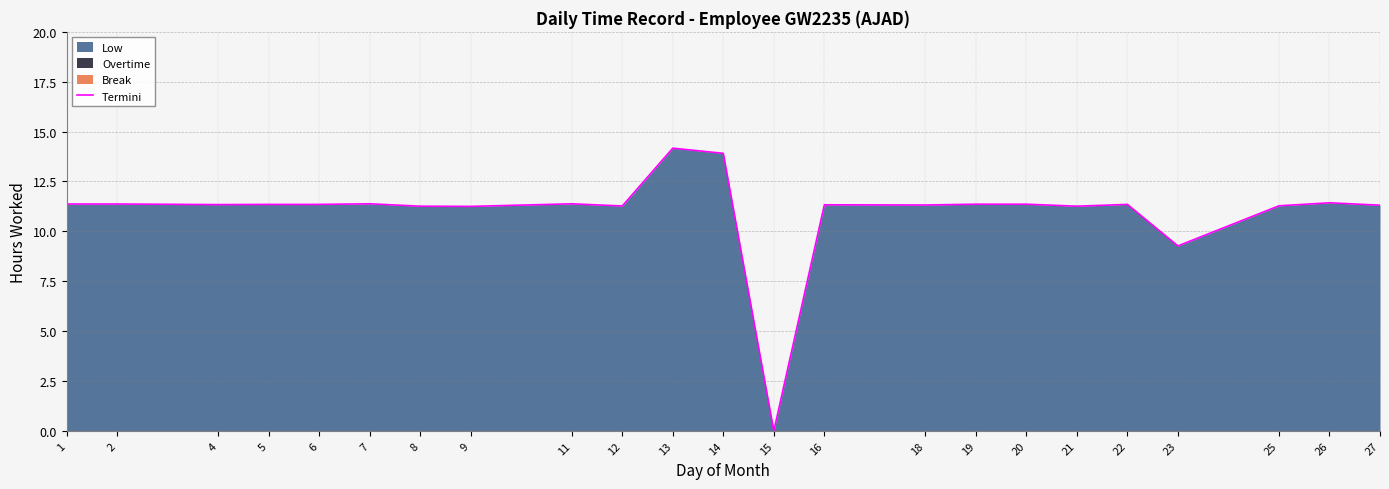

The chart shows a value of 20.1 at 16. True or false?

False